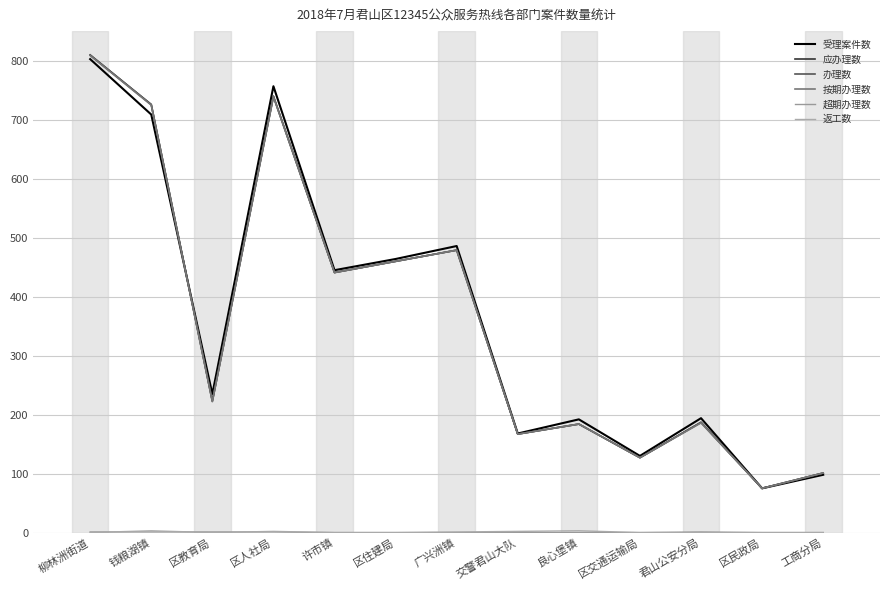

Reading left to right, what are all the values shown in this chart?

受理案件数: 803	709	235	757	445	464	486	168	192	130	194	75	98
应办理数: 810	726	223	740	441	460	479	167	184	127	187	75	101
办理数: 810	726	223	740	441	460	479	167	184	127	187	75	101
按期办理数: 809	725	222	739	441	460	479	167	184	127	186	75	101
超期办理数: 1	1	1	1	0	0	0	0	0	0	1	0	0
返工数: 0	3	0	2	0	0	1	2	3	0	0	0	0